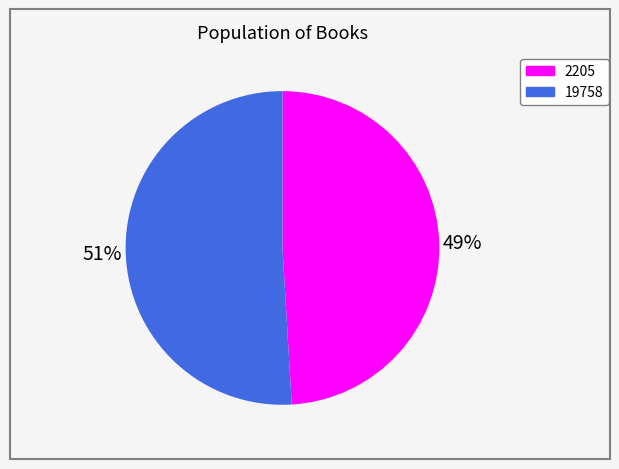

Approximately how many times larger is the value at 2205 compared to 19758?

1.0